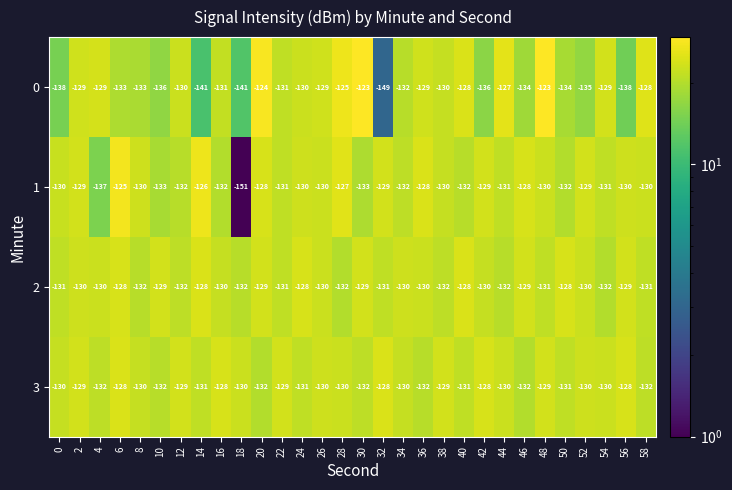

At 46, list the series in order from largest to smallest.

1, 2, 3, 0